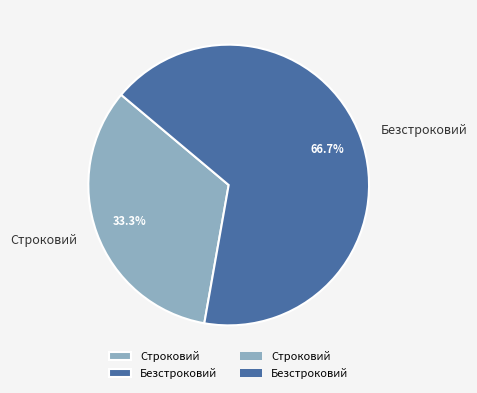

True or false: Безстроковий accounts for 79% of the total.

False